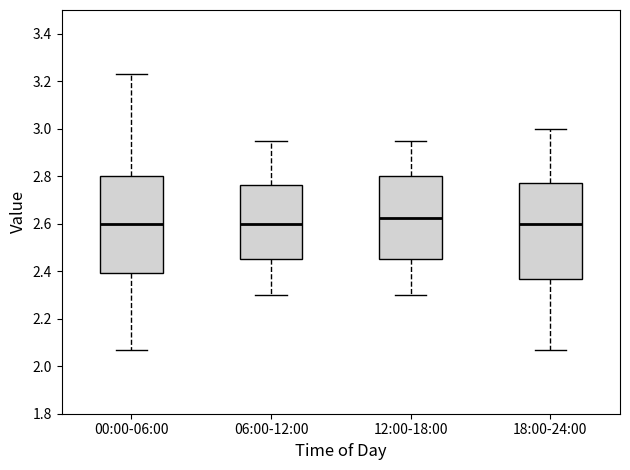

Reading left to right, read every box against the y-axis: the position of its median line, the range the box covers, and the ends of its whiskers. The values are not printed on the chart, so give them approximately, as read against the axis.

00:00-06:00: median 2.60, box 2.40 to 2.80, whiskers 2.08 to 3.24
06:00-12:00: median 2.60, box 2.46 to 2.76, whiskers 2.30 to 2.96
12:00-18:00: median 2.62, box 2.46 to 2.80, whiskers 2.30 to 2.96
18:00-24:00: median 2.60, box 2.36 to 2.78, whiskers 2.08 to 3.00